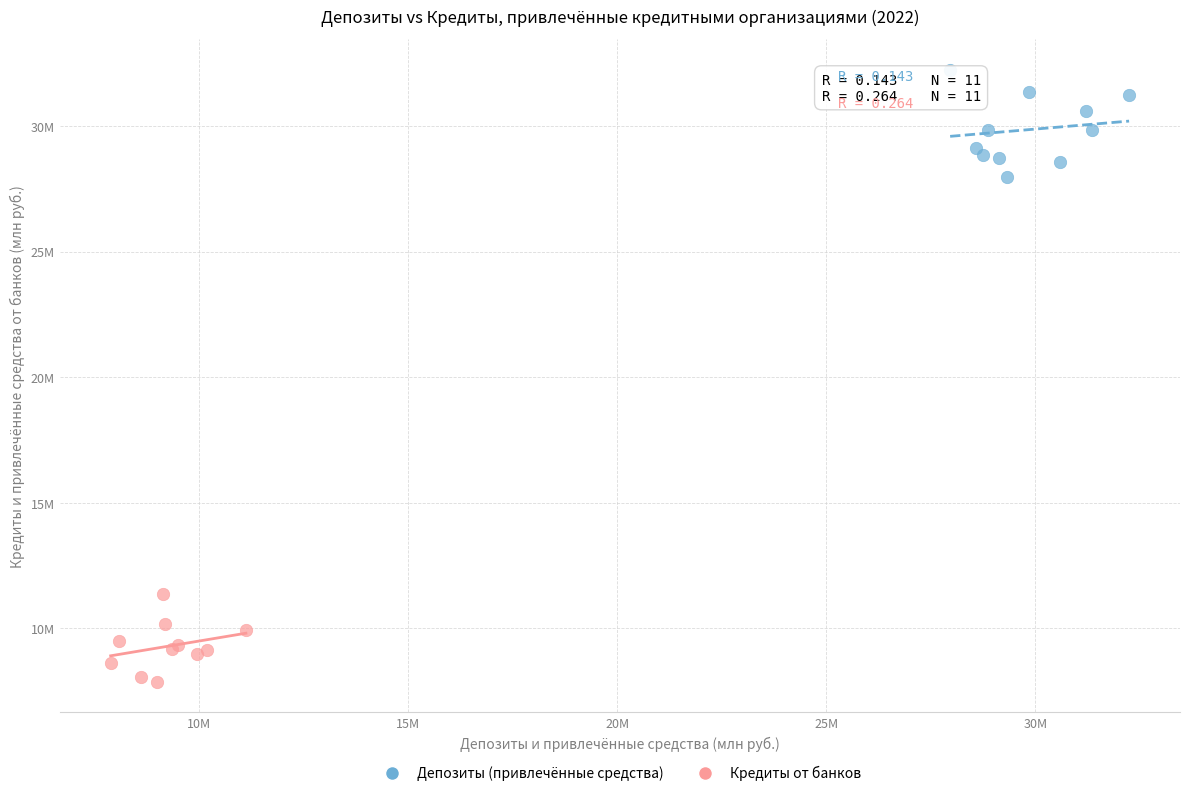

What are all the series names shown in the legend?

Депозиты (привлечённые средства), Кредиты от банков